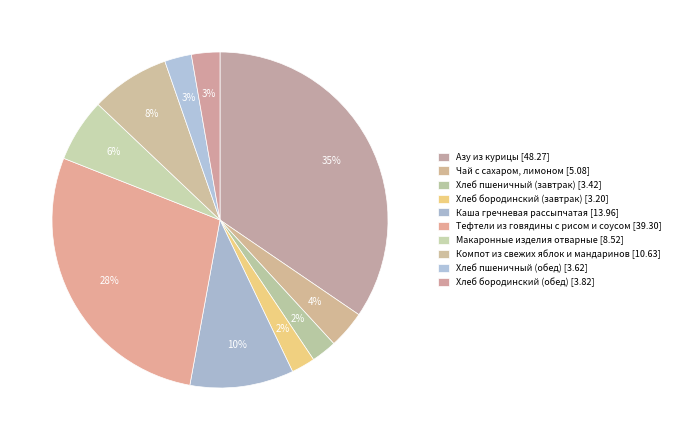

Rank the categories by value from highest to lowest.

Азу из курицы, Тефтели из говядины с рисом и соусом, Каша гречневая рассыпчатая, Компот из свежих яблок и мандаринов, Макаронные изделия отварные, Чай с сахаром, лимоном, Хлеб бородинский (обед), Хлеб пшеничный (обед), Хлеб пшеничный (завтрак), Хлеб бородинский (завтрак)